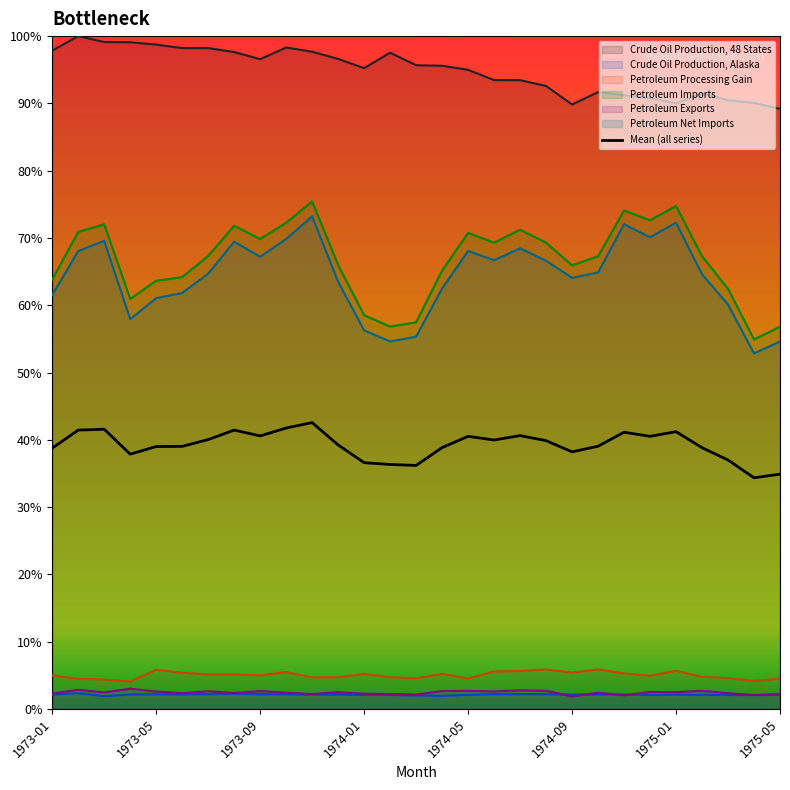

The chart shows a value of 62.2 at 22. True or false?

False